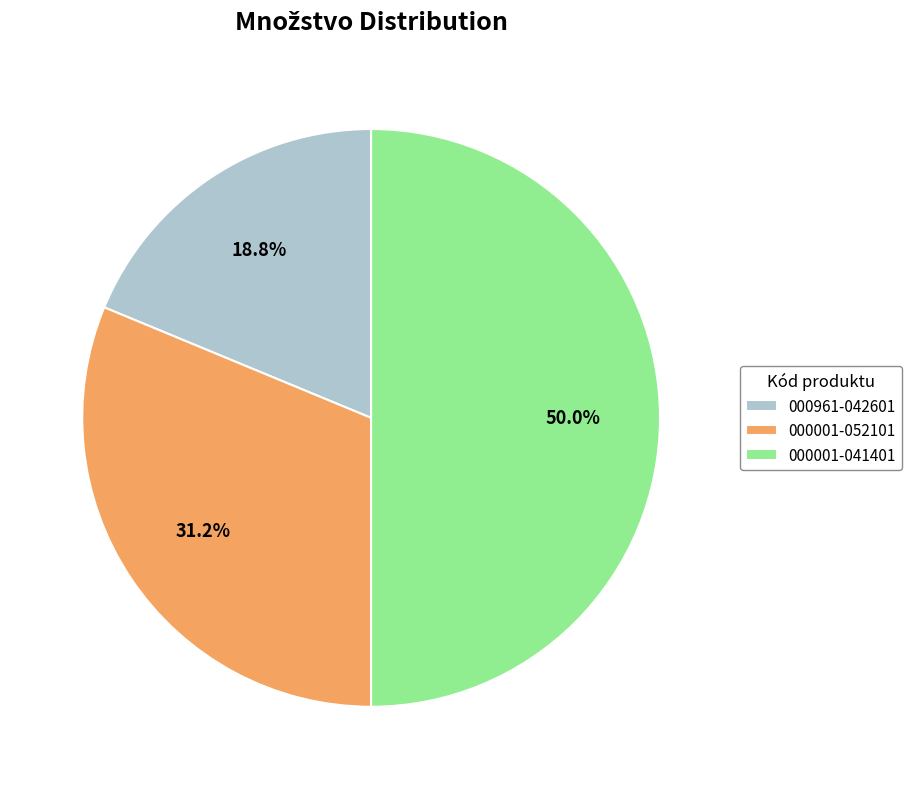

How many slices are in this pie chart?

3